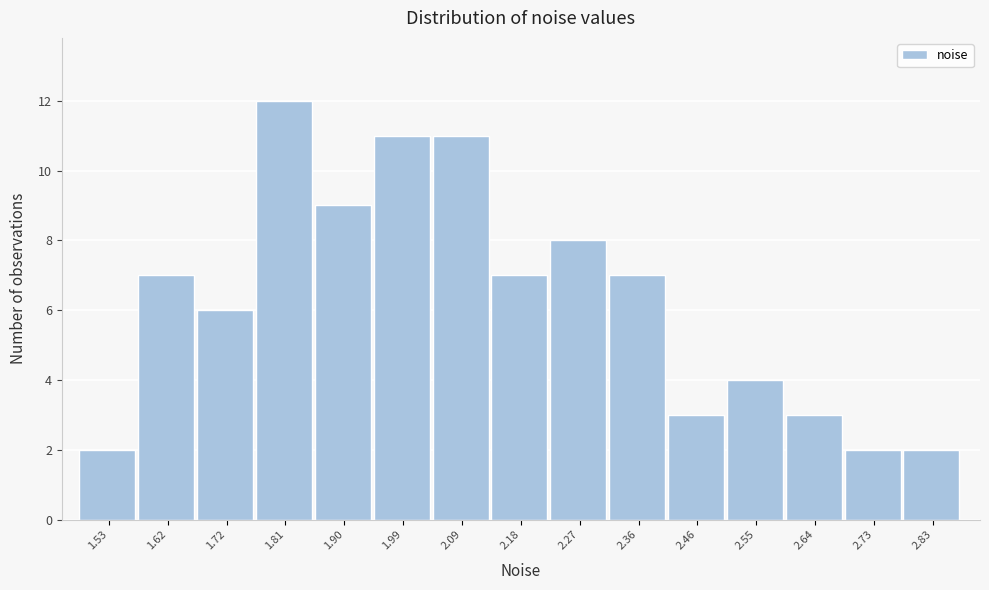

Reading right to left, list all the values displayed in this chart.

2	2	3	4	3	7	8	7	11	11	9	12	6	7	2